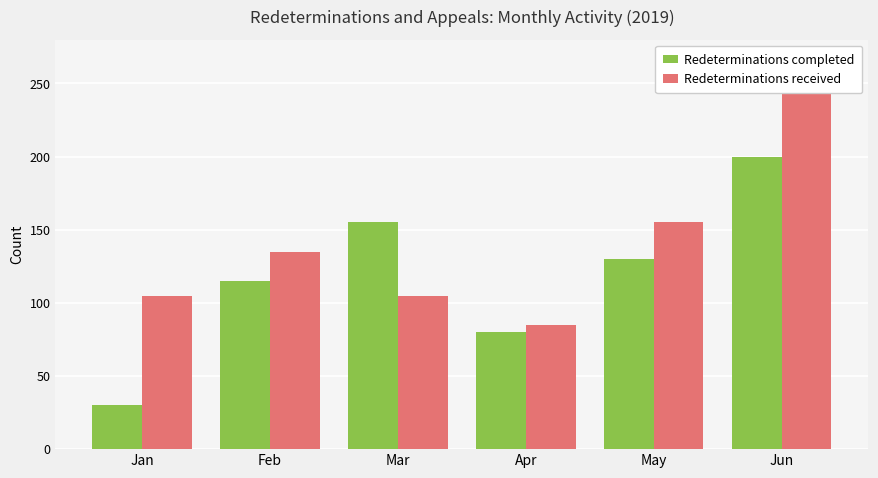

What is the difference between the maximum and second lowest values in the Redeterminations completed series?

120